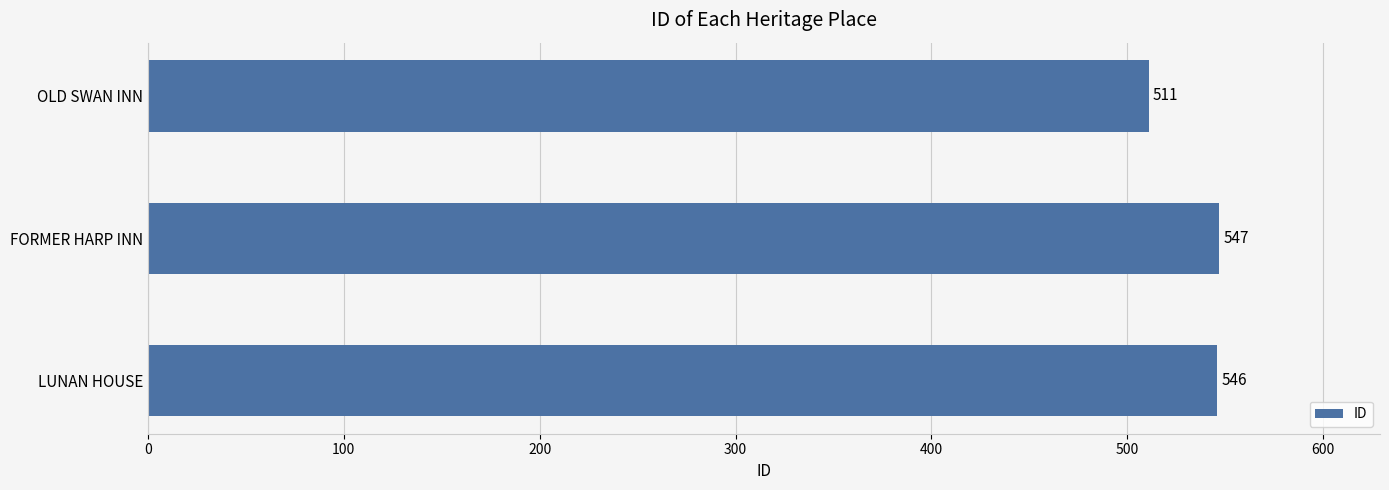

What is the label of the 1st bar from the top?

OLD SWAN INN